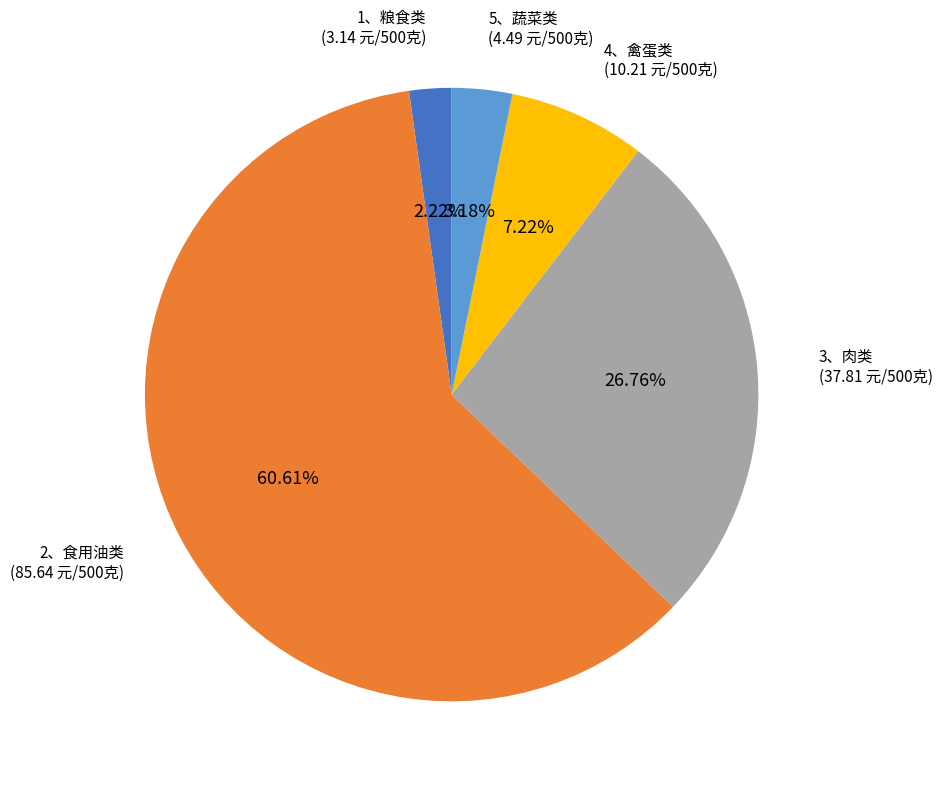

True or false: 2、食用油类 accounts for 61% of the total.

True